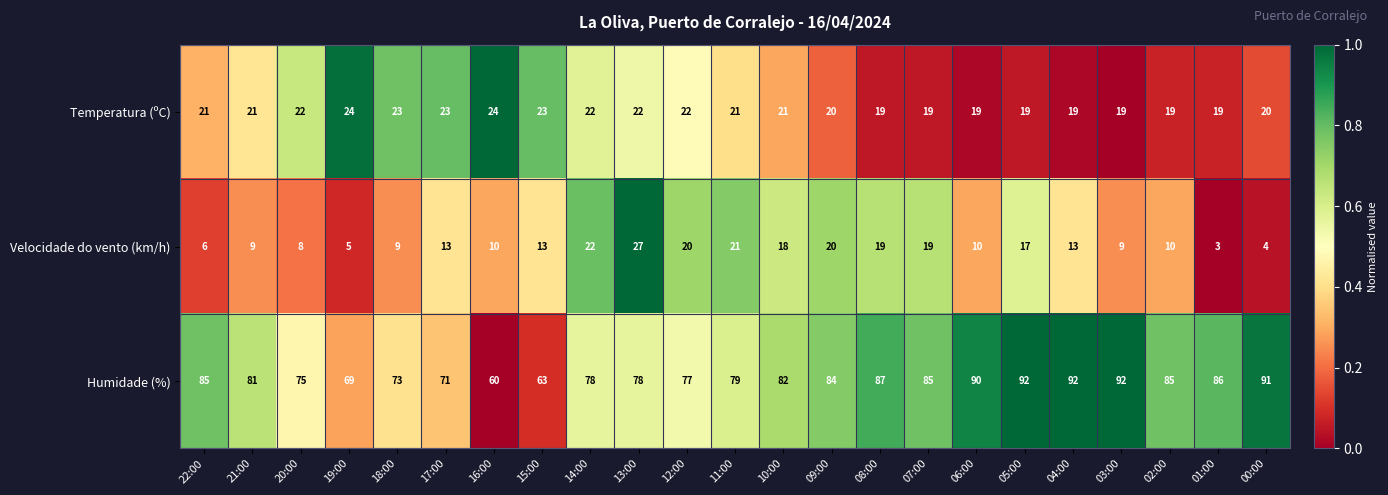

What is the difference between the highest and lowest values at 10:00?

64